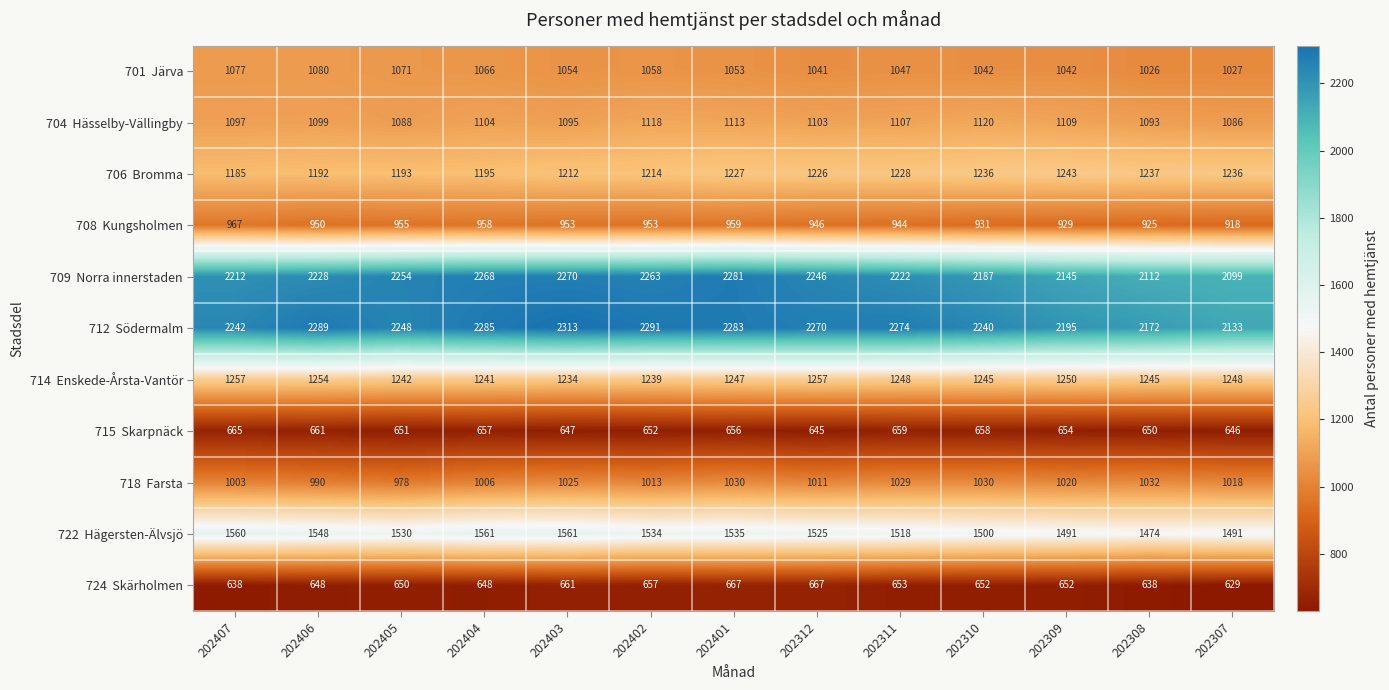

What is the greatest value displayed?

2313